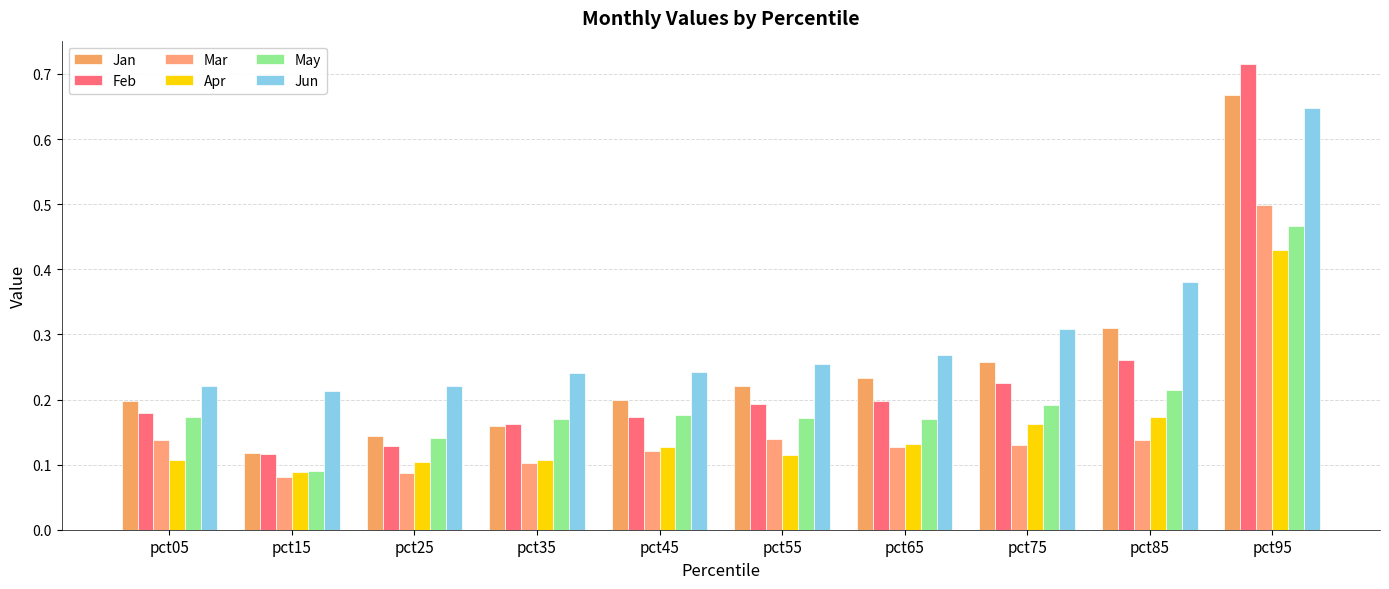

How many groups of bars are there?

10